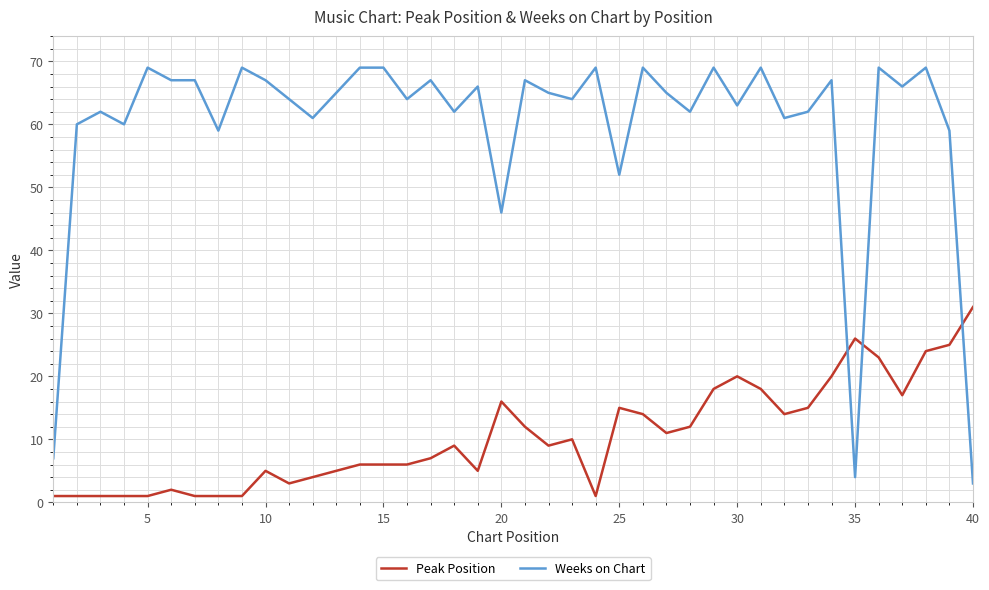

List the series in order of their overall mean, lowest first.

Peak Position, Weeks on Chart